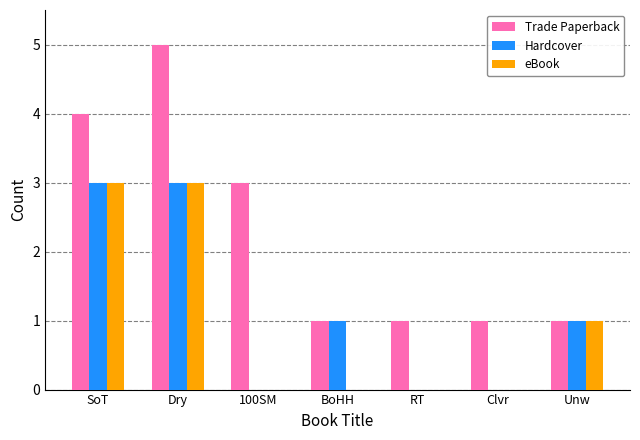

Is it true that eBook equals 0 at RT?

True